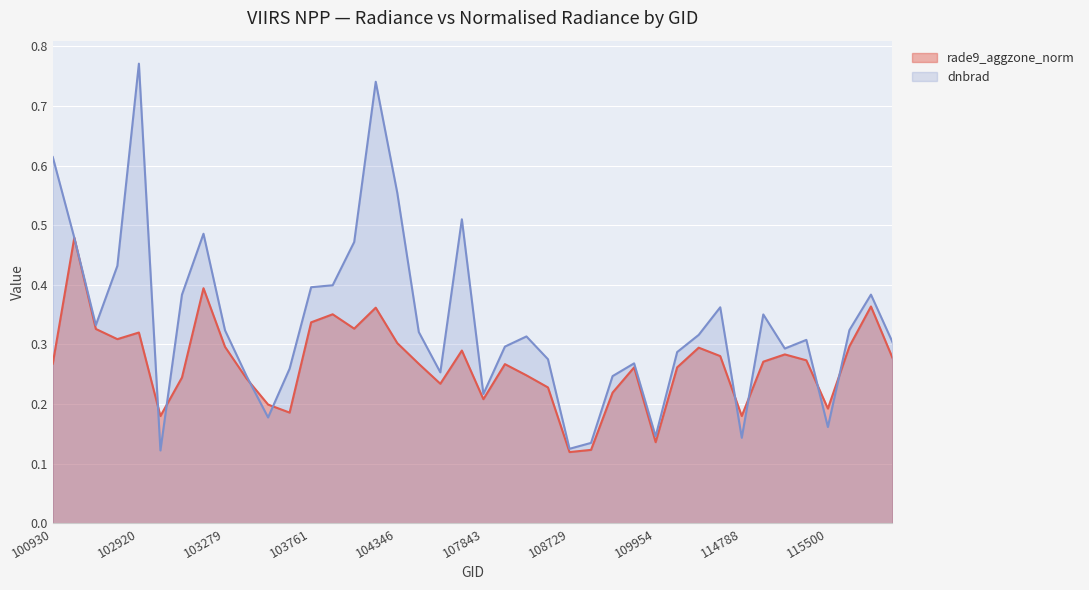

In dnbrad, how many points are higher than both neighbors (excluding endpoints)?

10